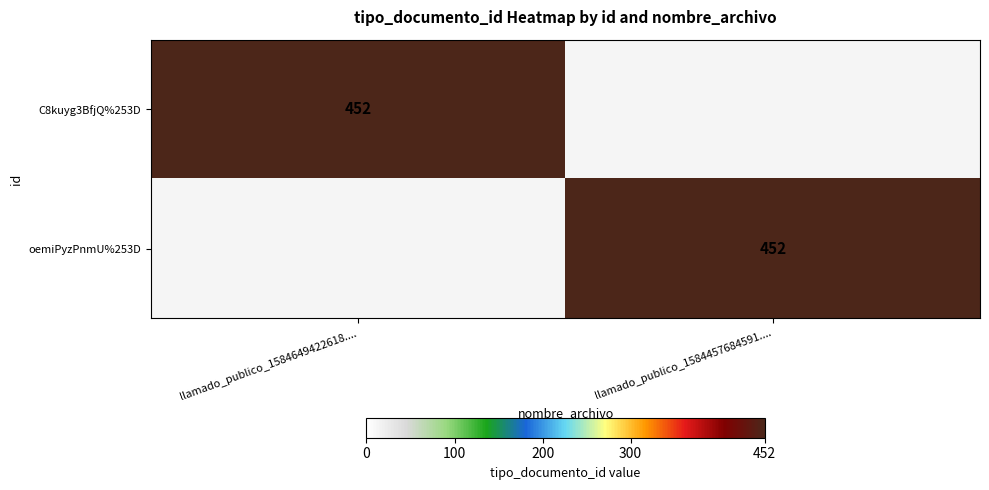

Which category has the highest value across all series?

llamado_publico_1584649422618....